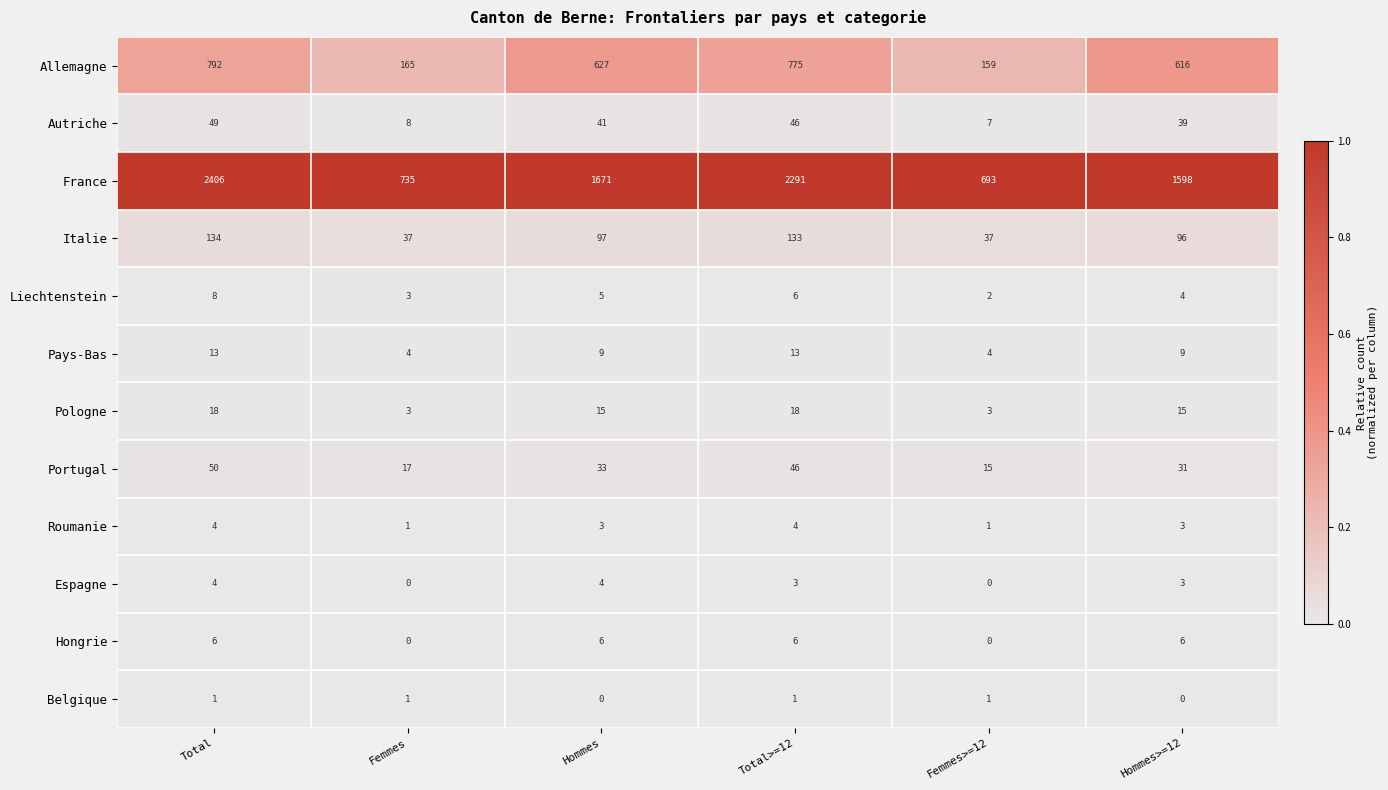

Which series has the largest total across all categories?

France